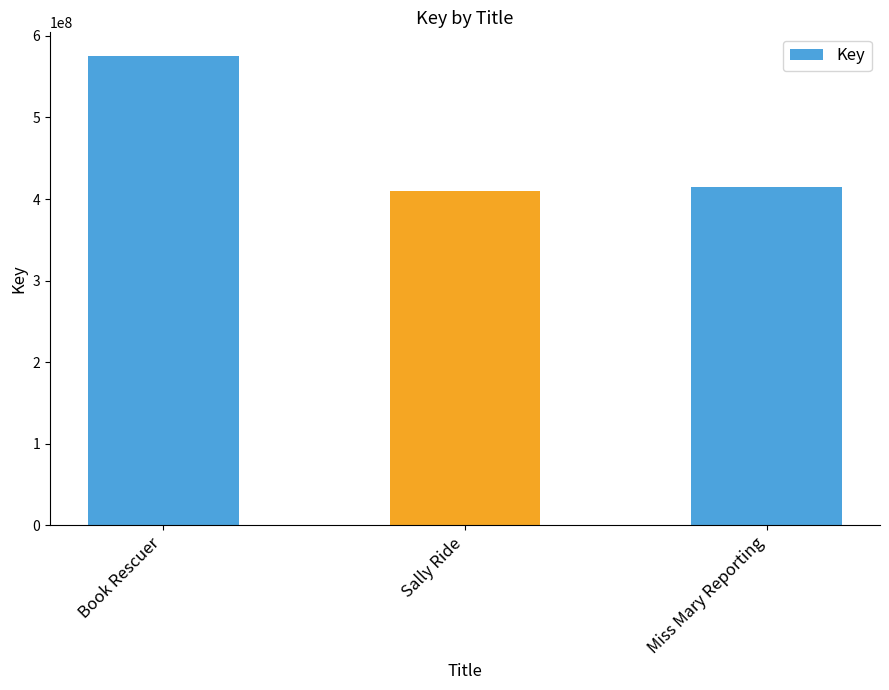

Reading left to right, transcribe all the data shown in this chart.

Book Rescuer=575578050	Sally Ride=409910492	Miss Mary Reporting=414286634